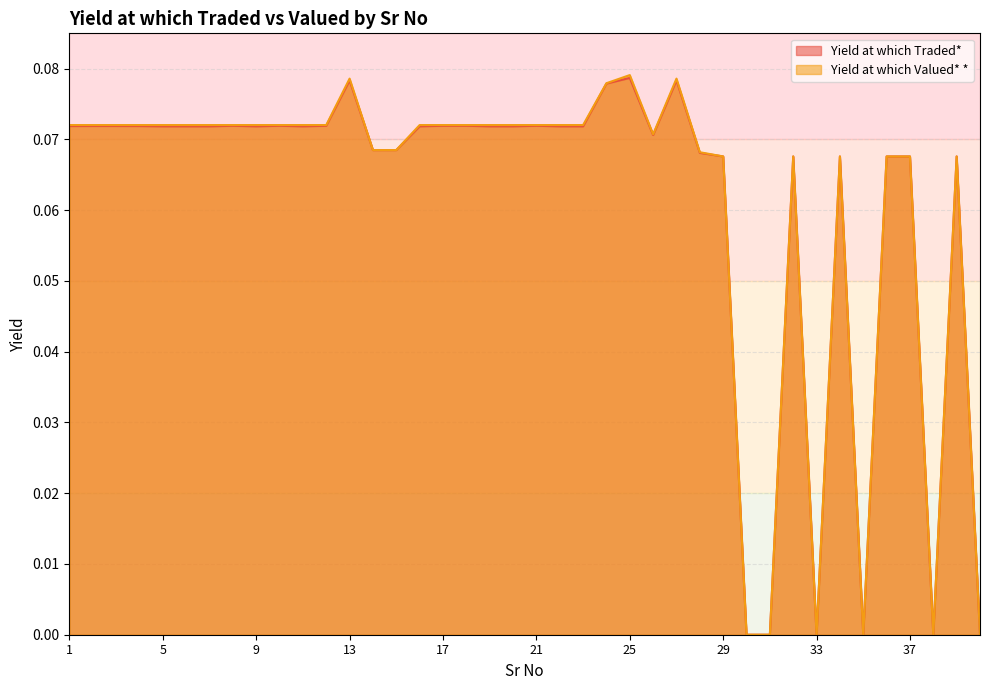

True or false: Yield at which Valued* * has a value of -0.0 at 33.

False